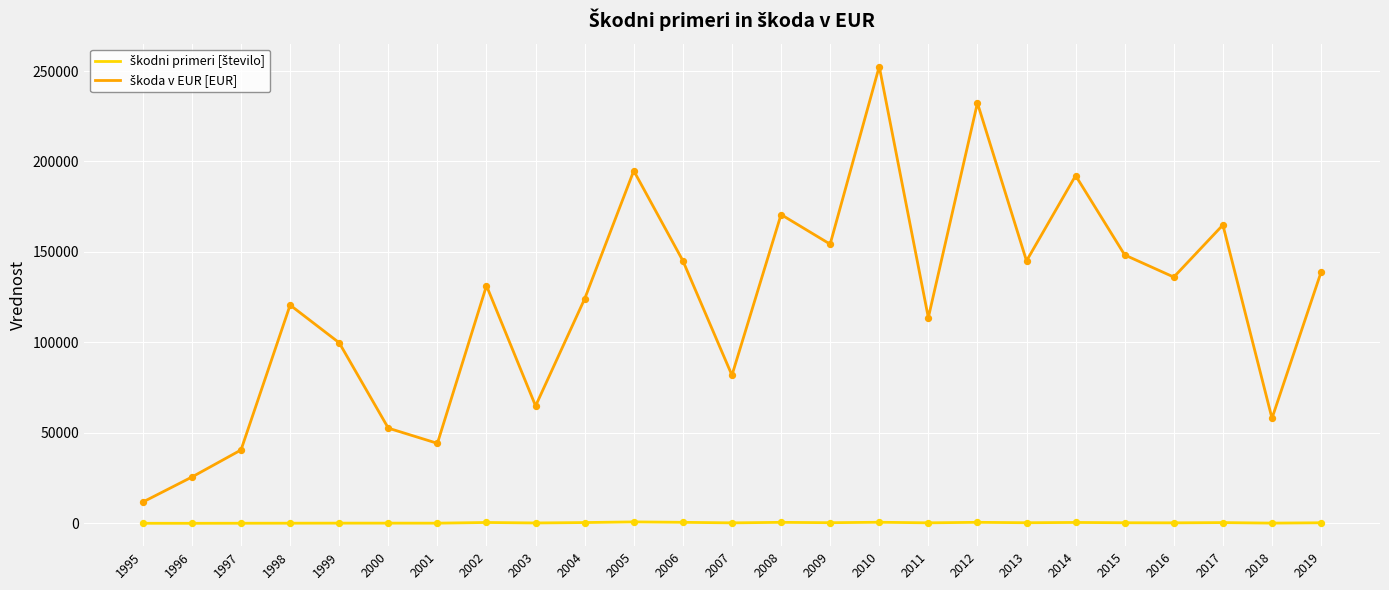

At which category is the sum across all series the highest?

2010